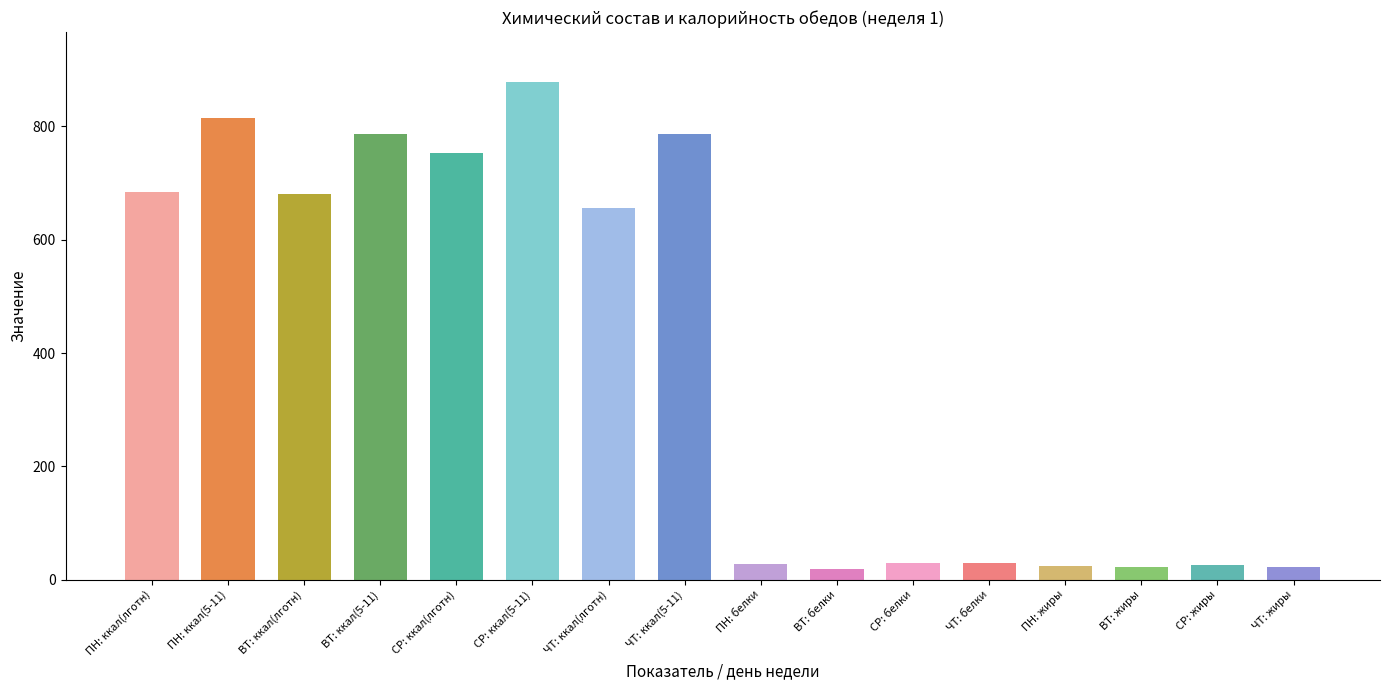

What is the label of the 4th bar from the right?

ПН: жиры